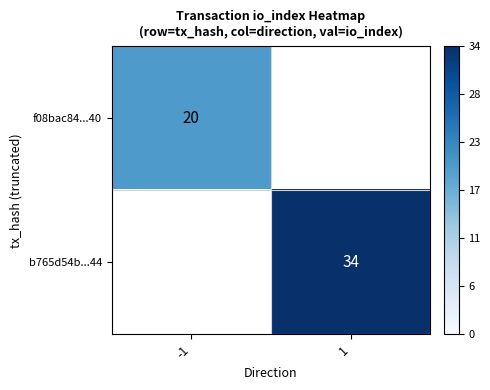

Is it true that f08bac84...40 equals 35 at -1?

False